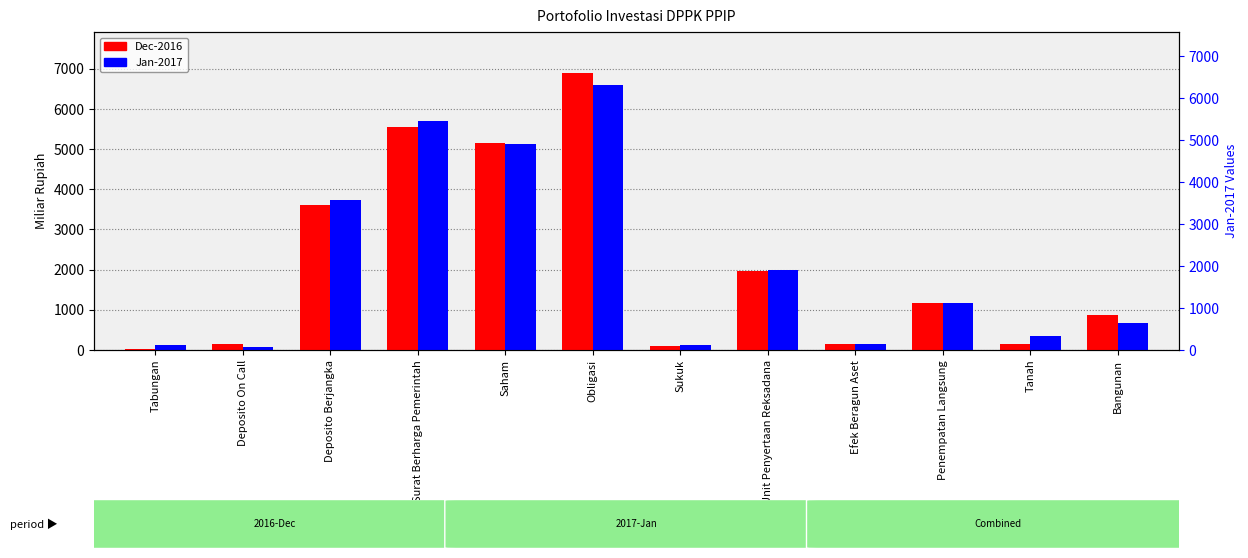

How many bars are there in each group?

2